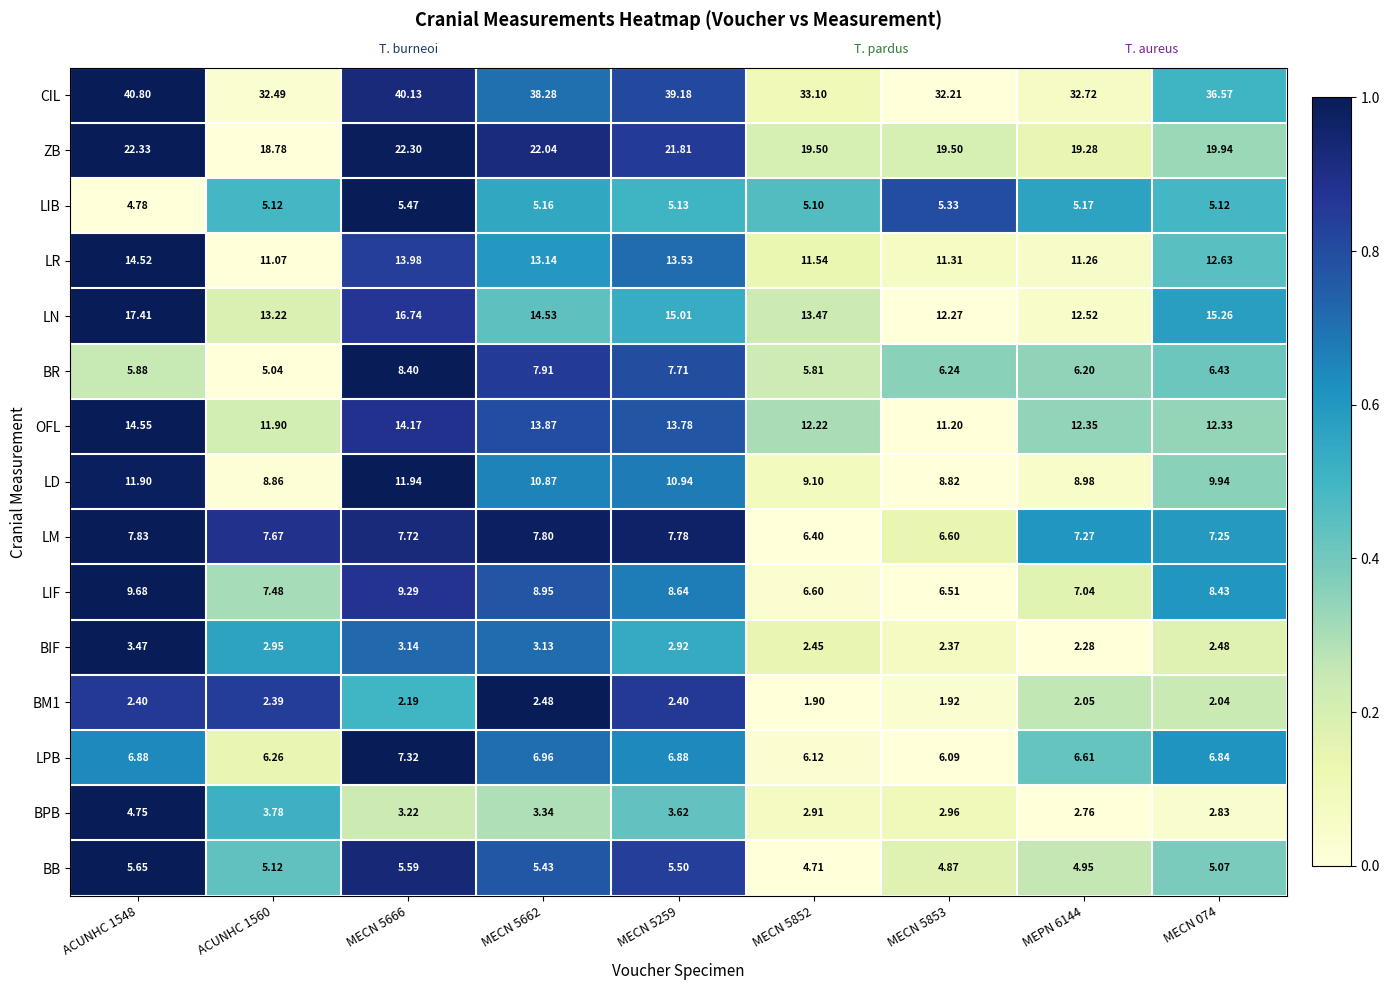

Which series has the largest total across all categories?

CIL